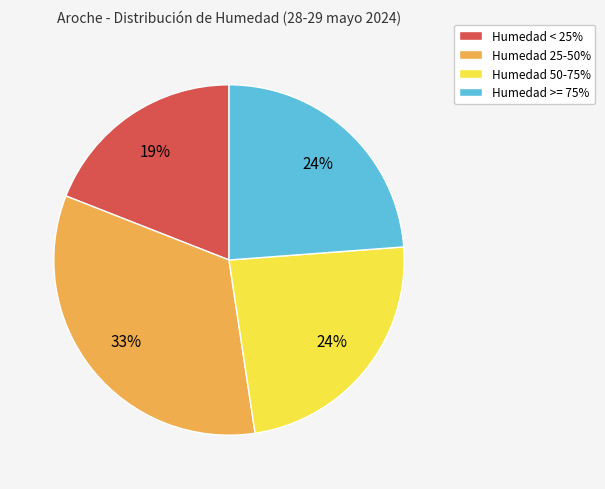

To the nearest percent, what is the average slice percentage?

25%